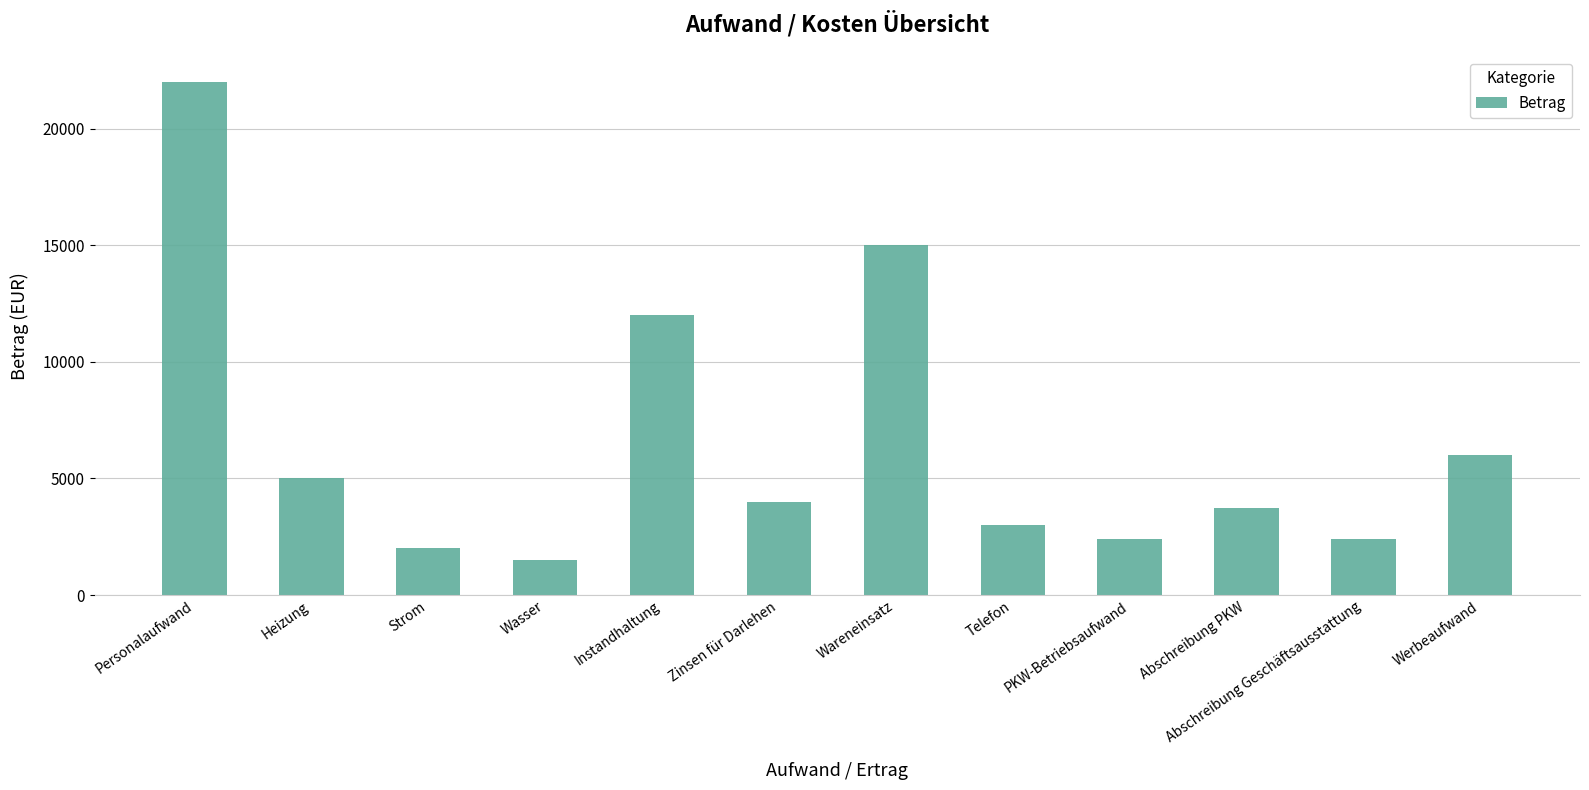

What is the greatest value displayed?

22000